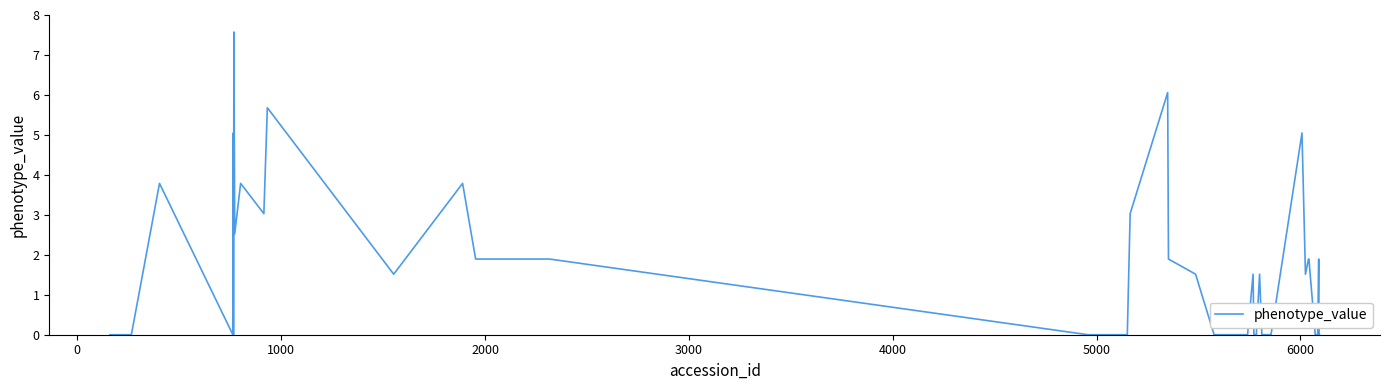

What is the difference between the maximum and minimum values?

7.6